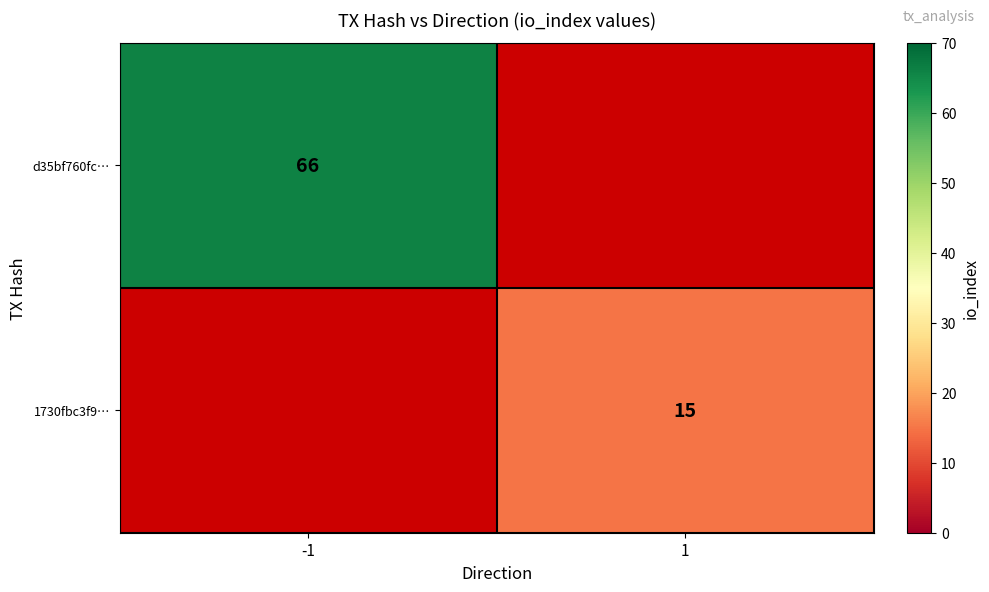

At how many categories does at least one series exceed 42?

1